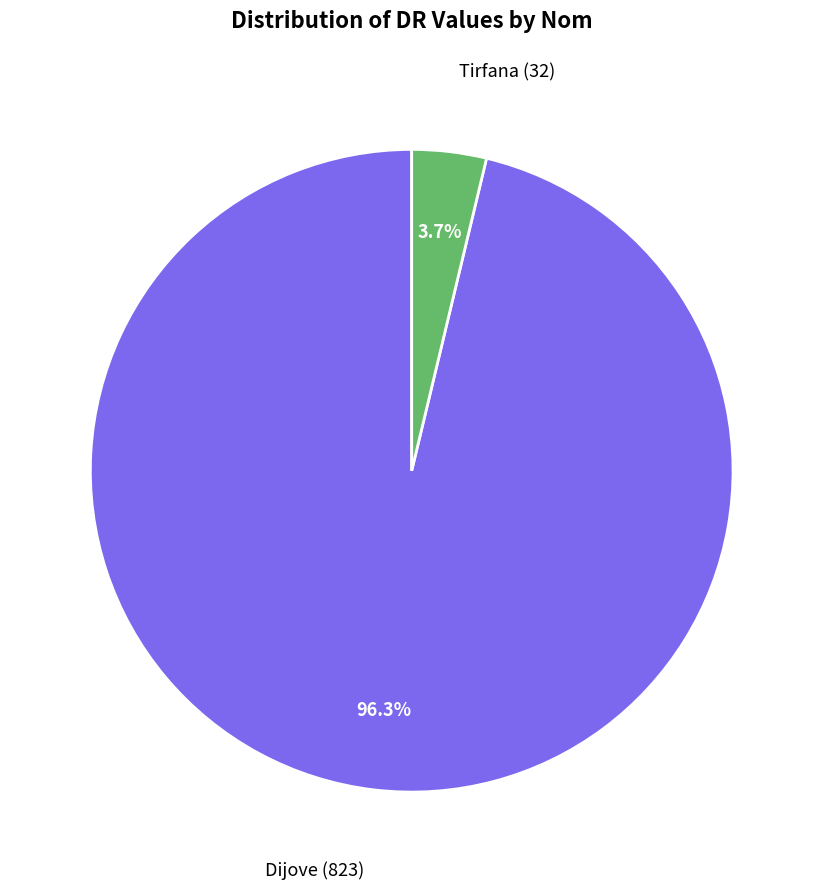

Count the number of slices in the pie.

2